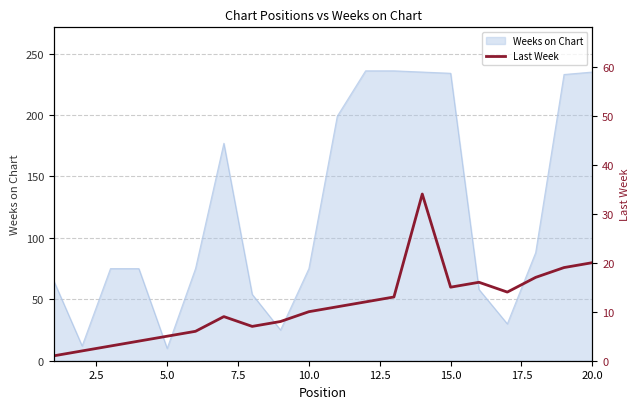

True or false: Weeks on Chart has a value of 347 at 20.0.

False